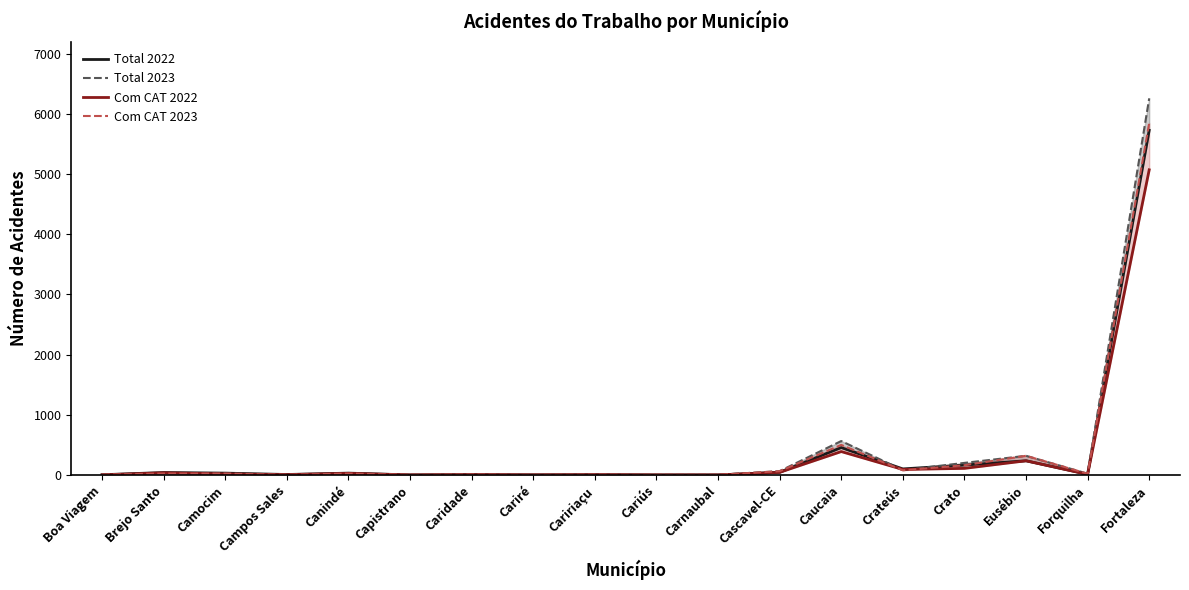

Between Caririaçu and Carnaubal, which series saw the biggest shift?

Total 2022